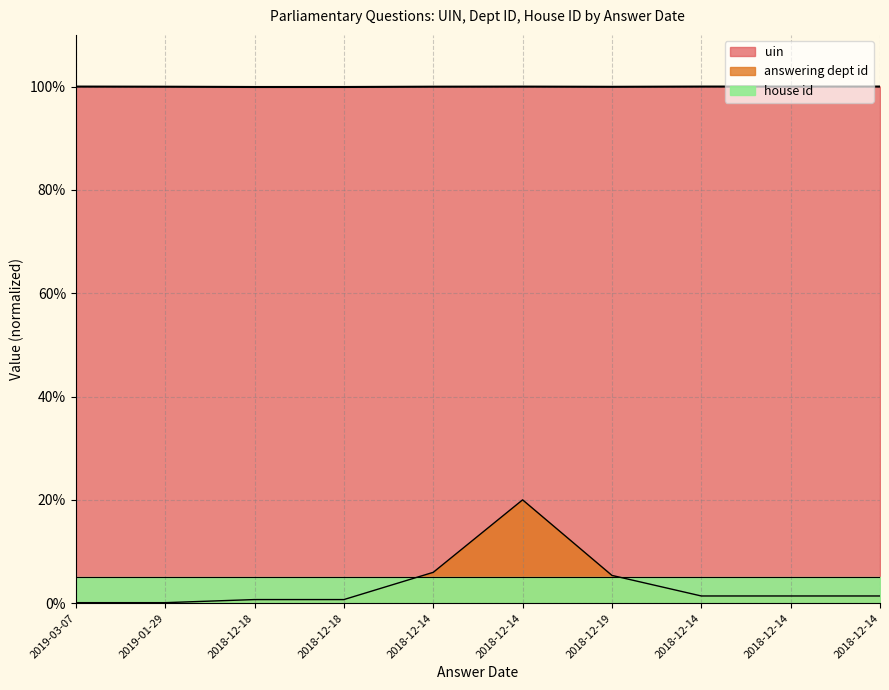

At which label does answering dept id reach its peak?

2018-12-14